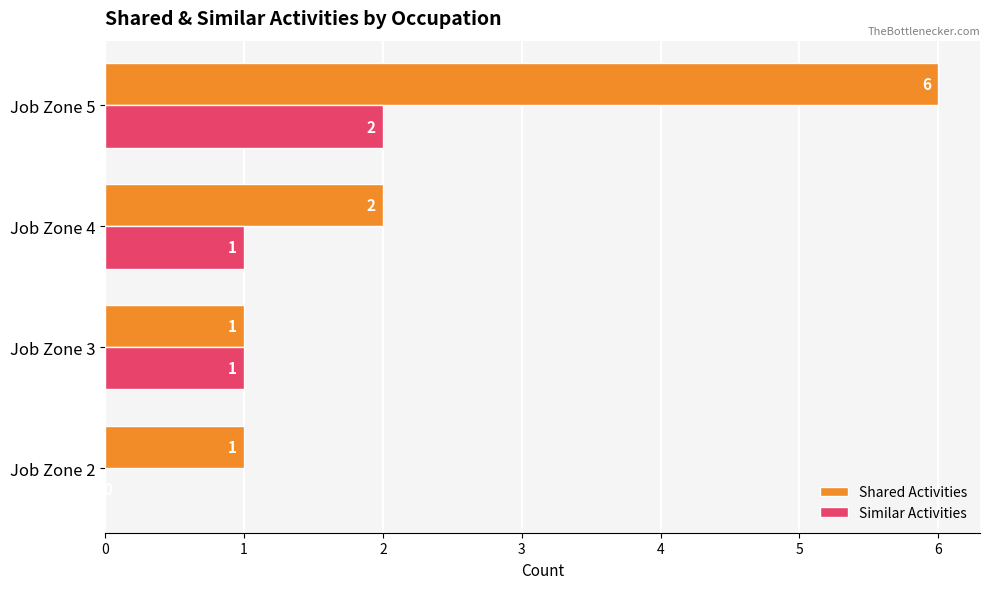

How many distinct data groups are displayed?

2